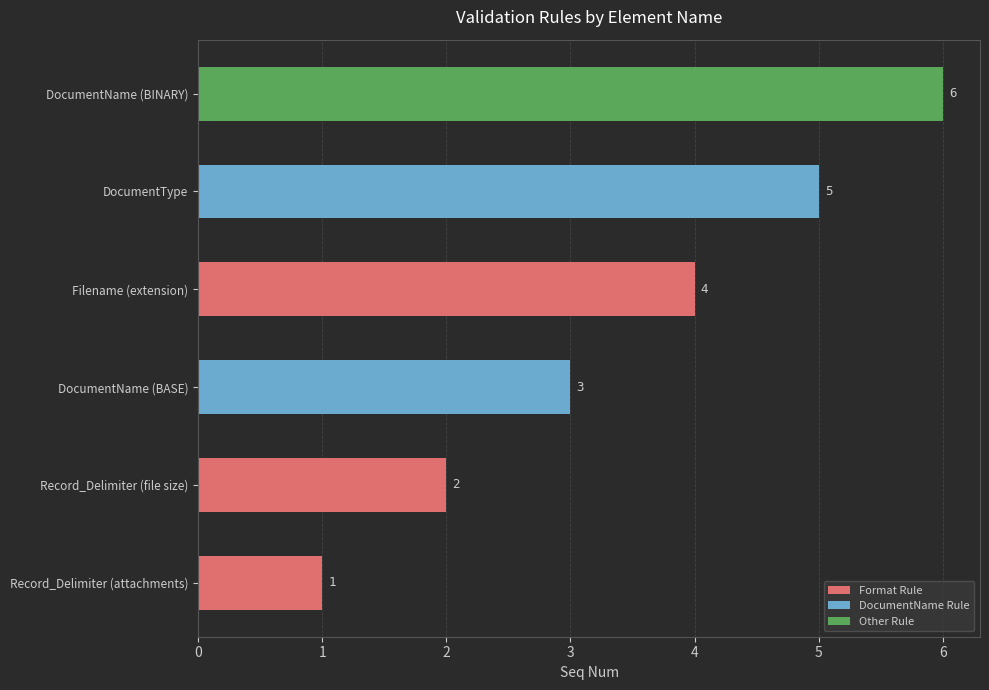

How many bars are there in total?

6